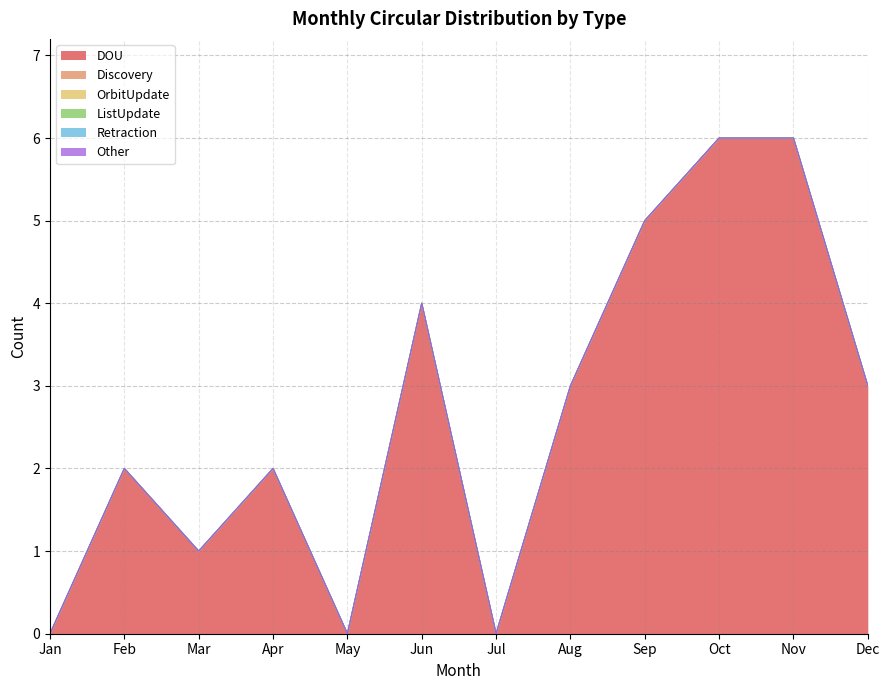

Does the chart have visible grid lines?

Yes